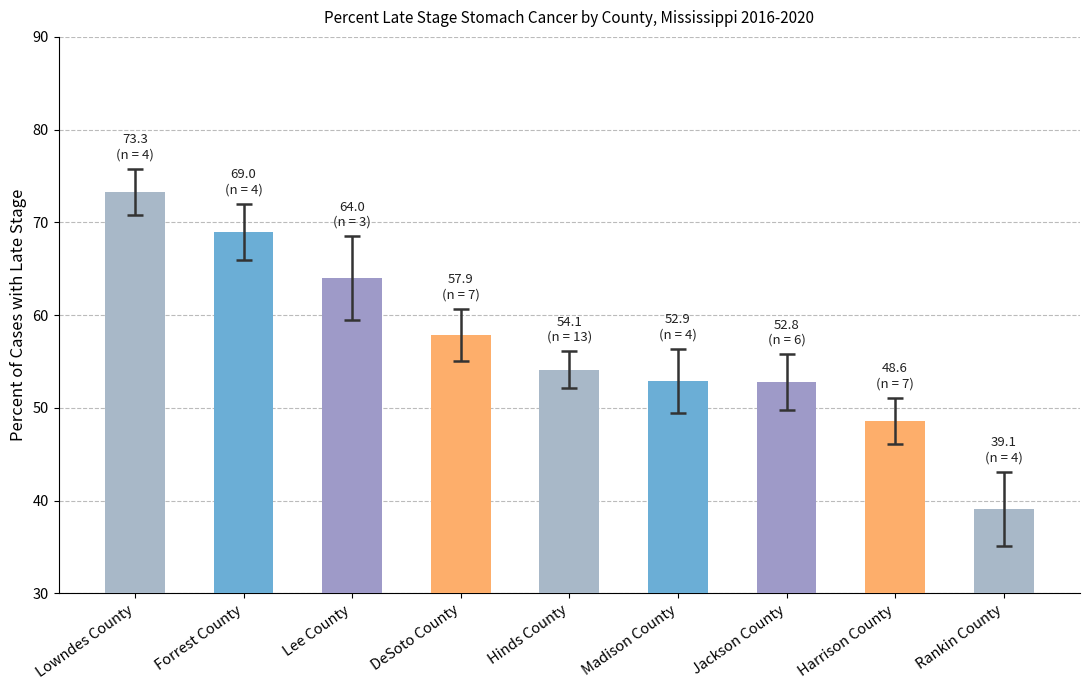

At which label does the data first exceed 54?

Lowndes County